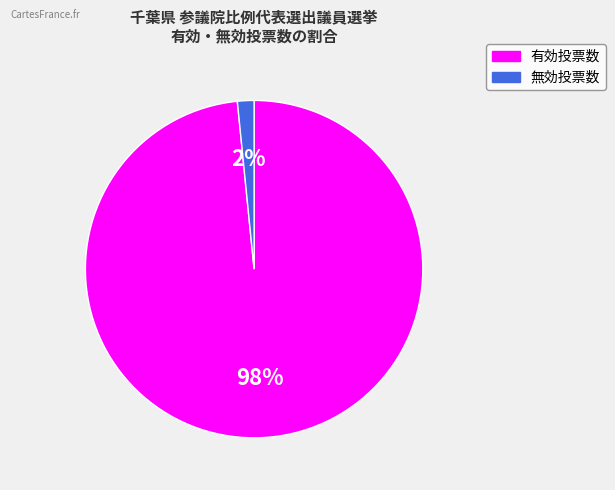

Rank the categories by value from highest to lowest.

有効投票数, 無効投票数